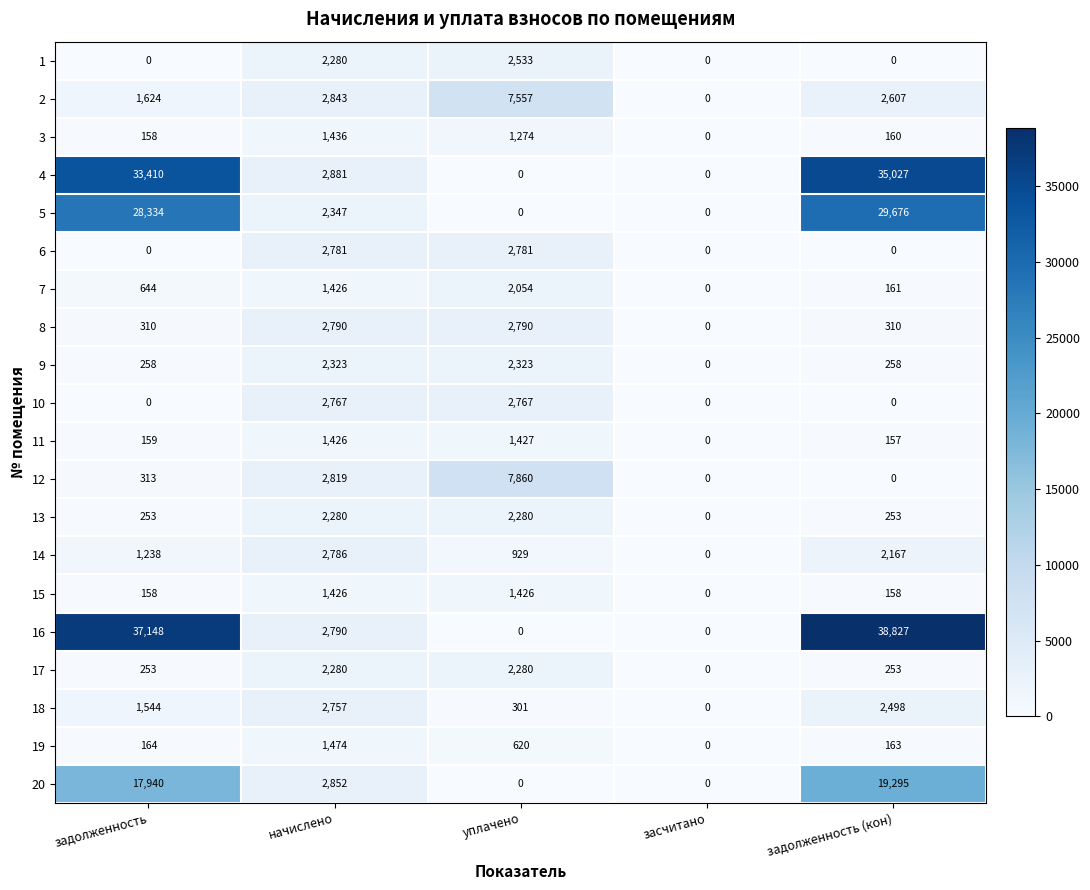

Between задолженность and начислено, which series saw the biggest shift?

16